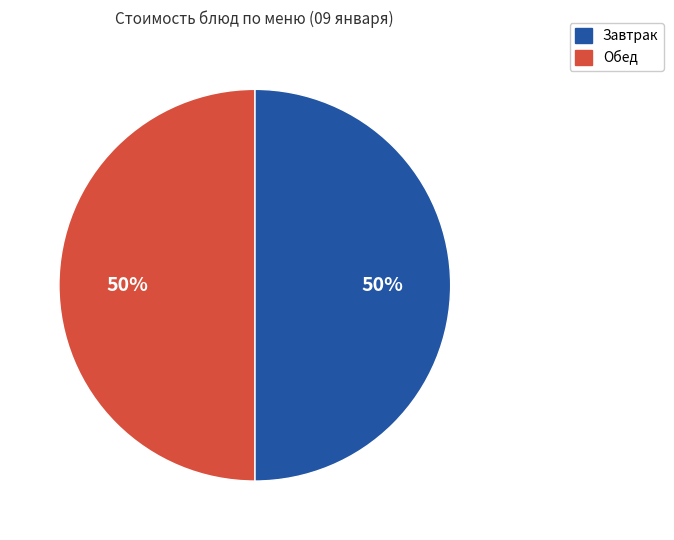

How many slices are in this pie chart?

2